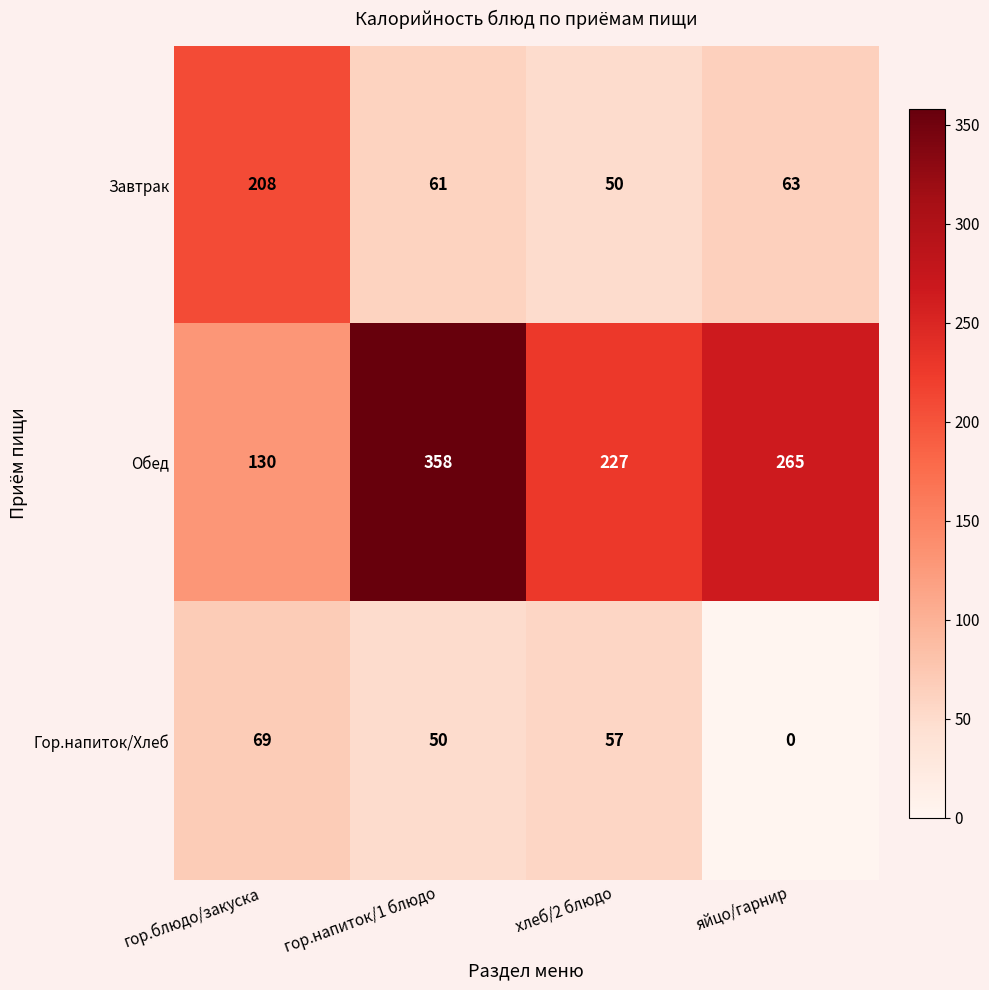

What is the sum of all Обед values?

980